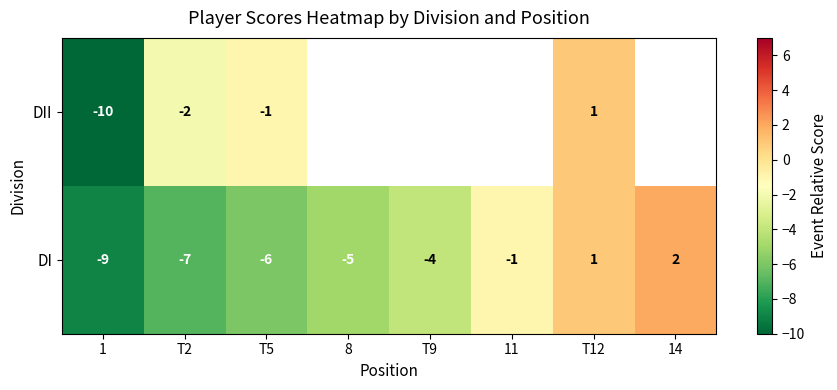

The DI series shows -8.5 at 8. True or false?

False